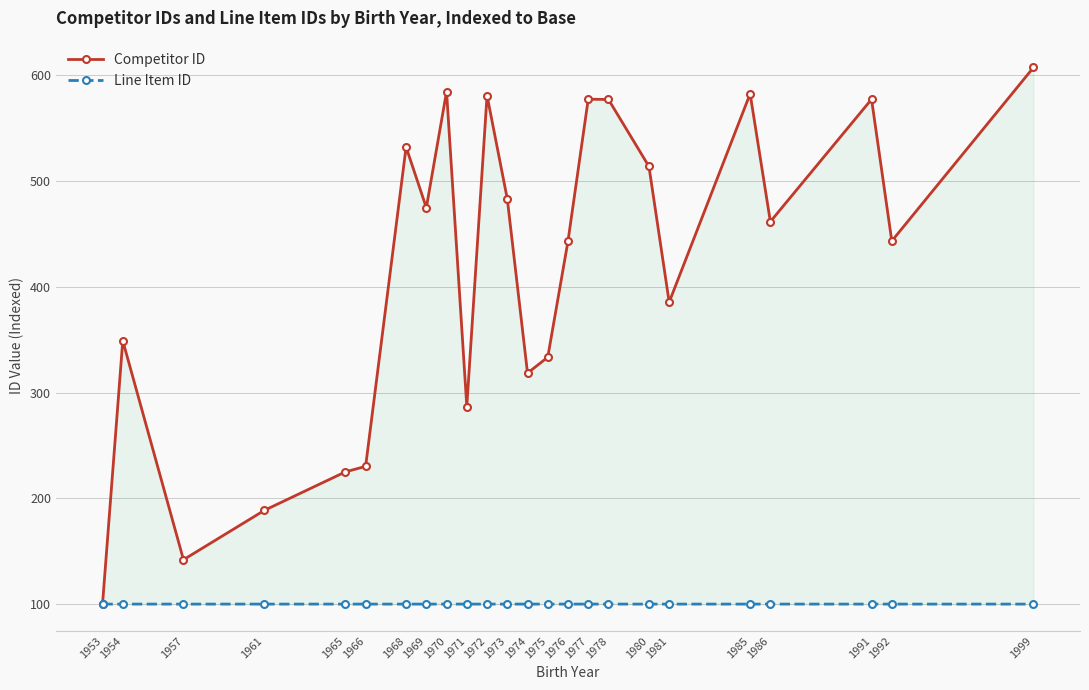

True or false: Line Item ID and Competitor ID cross at least once.

False